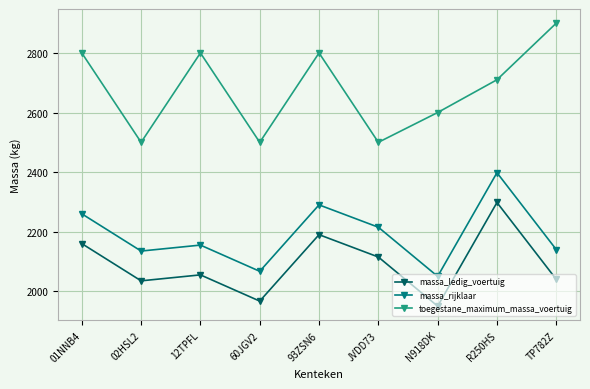

True or false: massa_rijklaar and massa_ledig_voertuig intersect in this chart.

False